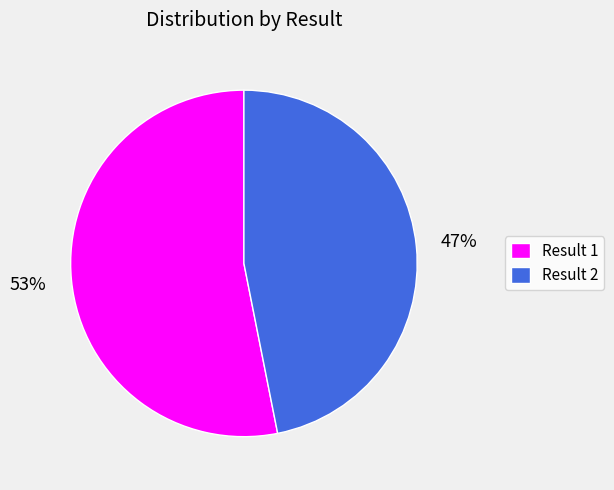

Combined, do Result 1 and Result 2 account for over 50%?

Yes